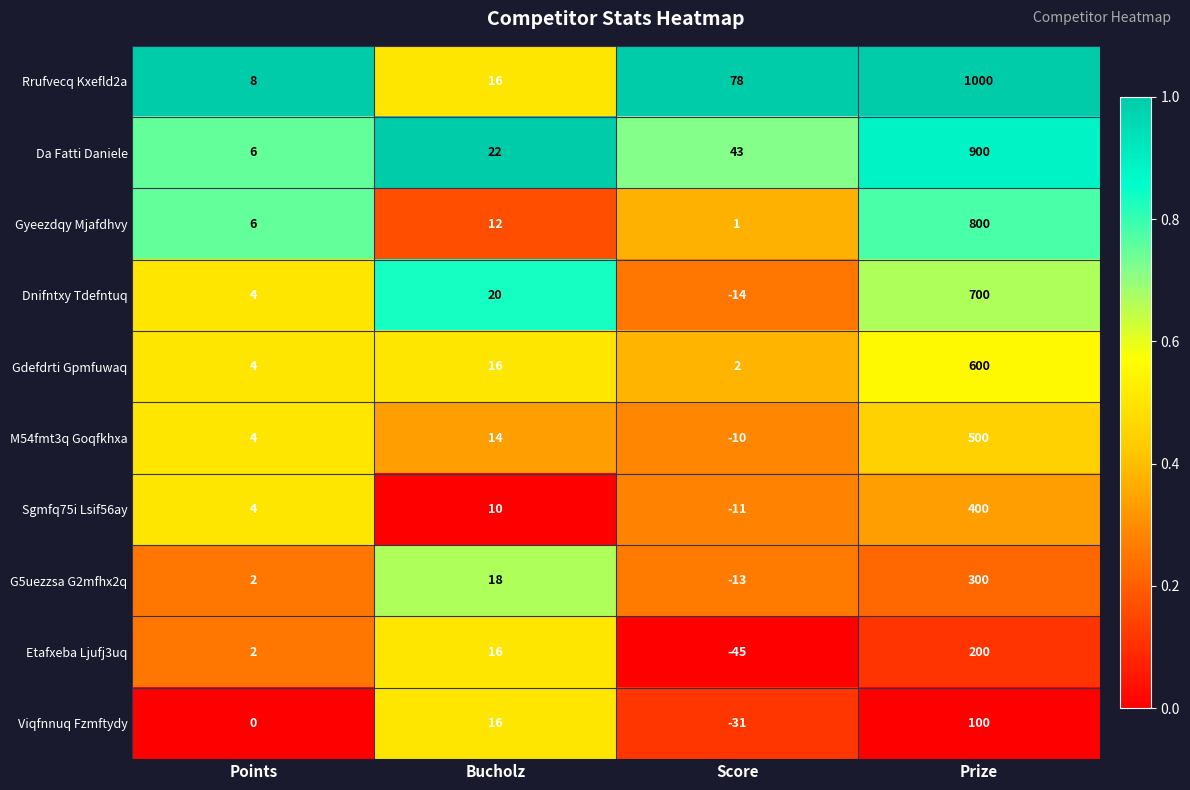

What is the spread (max minus min) of values at Points?

8